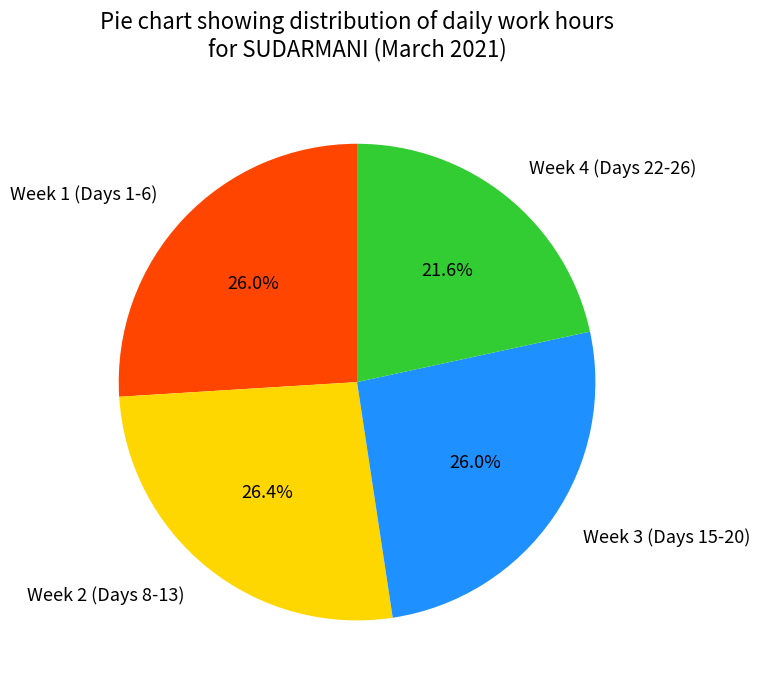

To the nearest percent, what is the difference between the largest and smallest slice percentages?

5%